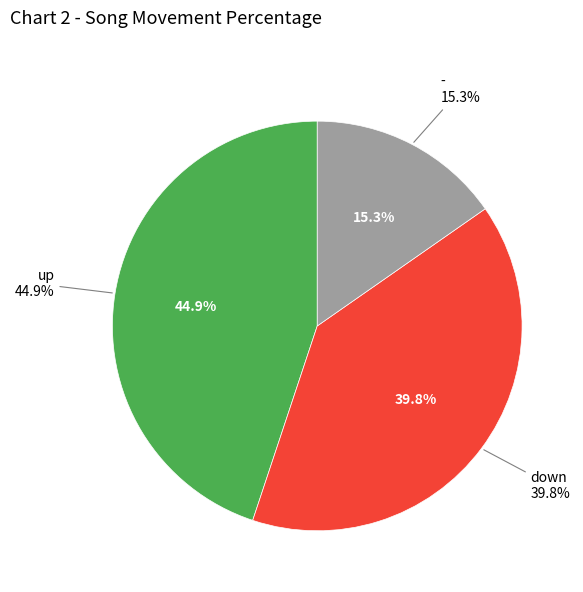

Is it true that up is 45% of the pie?

True